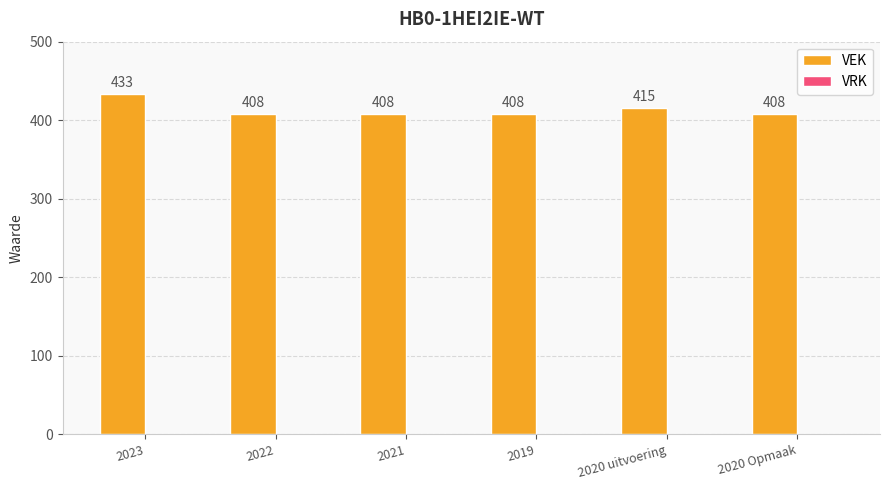

Count the number of data series in this chart.

1